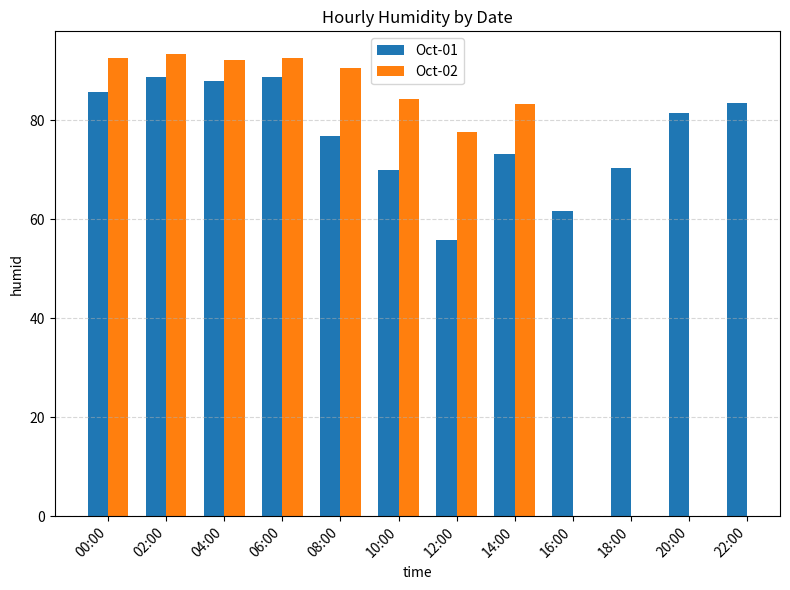

How many bars are there in each group?

2